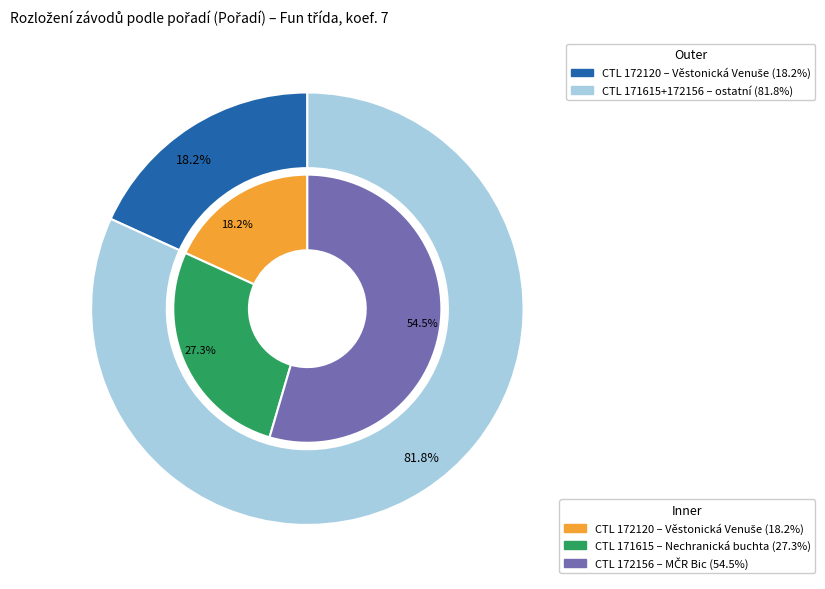

Is it true that 171615 is 20% of the pie?

False